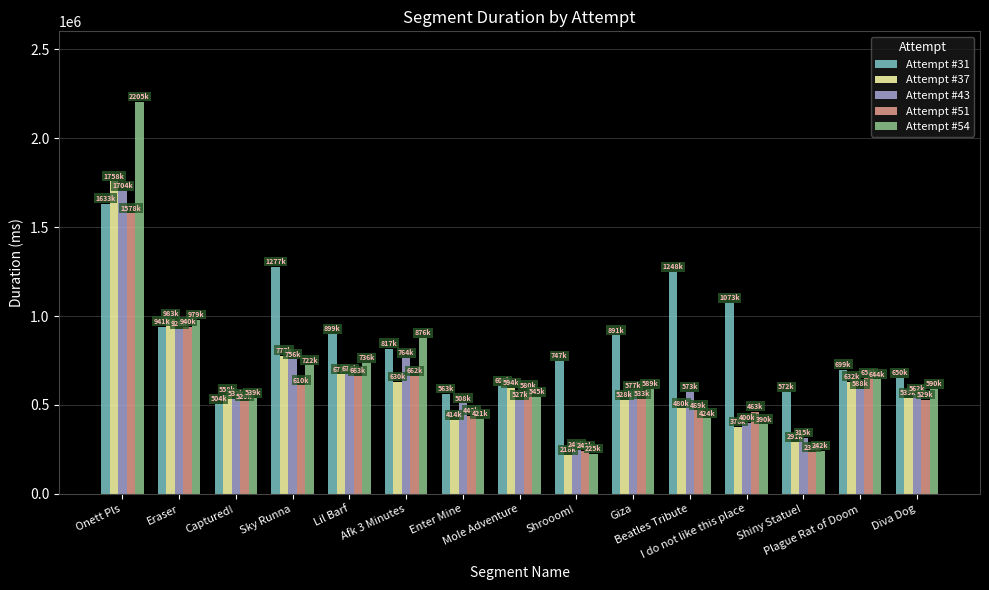

Between Mole Adventure and Shiny Statue!, which series saw the biggest shift?

Attempt #51